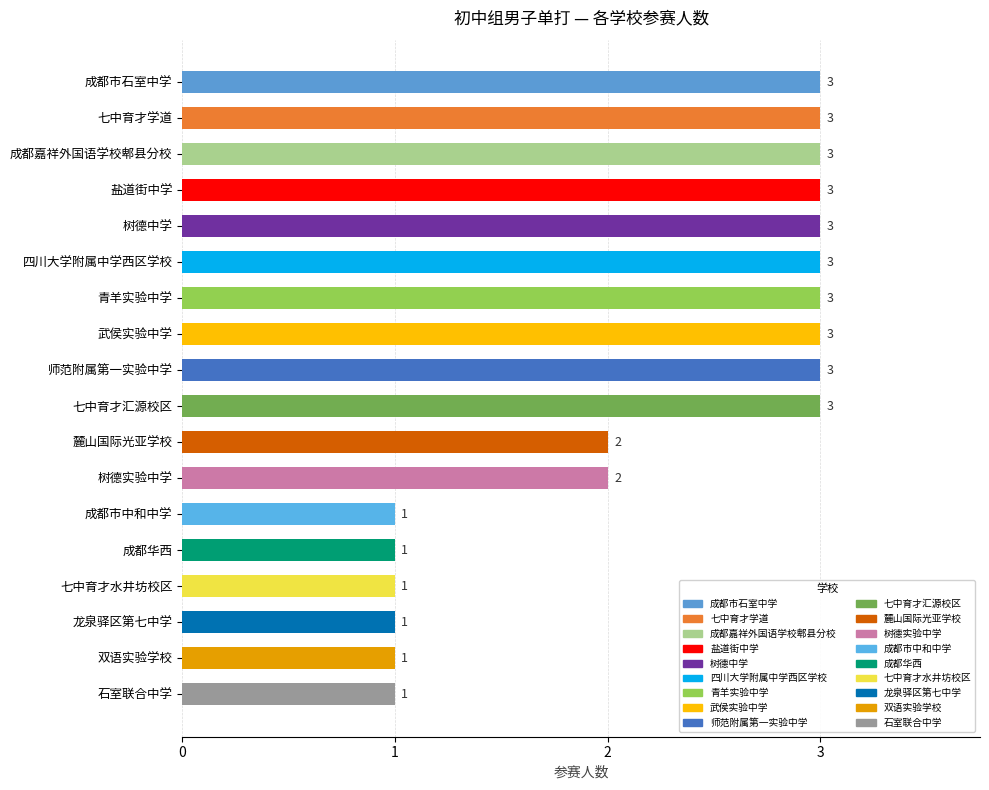

What is the label of the 7th bar from the top?

青羊实验中学